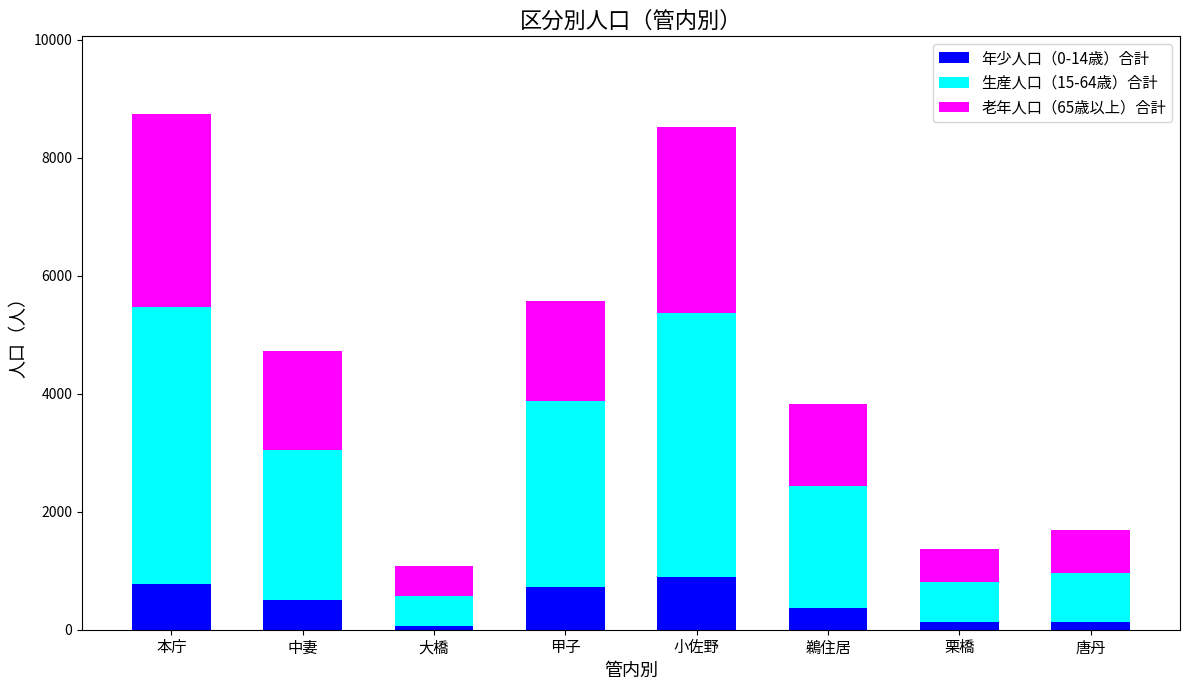

Are the bars horizontal?

No